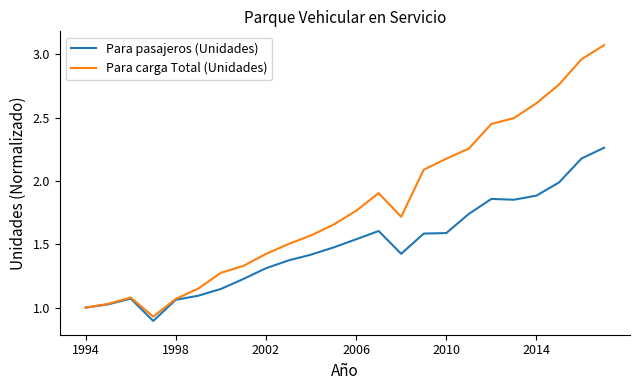

What is the difference between the maximum and second lowest values in the Para carga Total (Unidades) series?

2.1